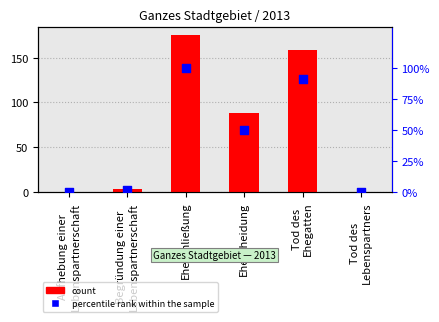

Which series has the largest total across all categories?

count